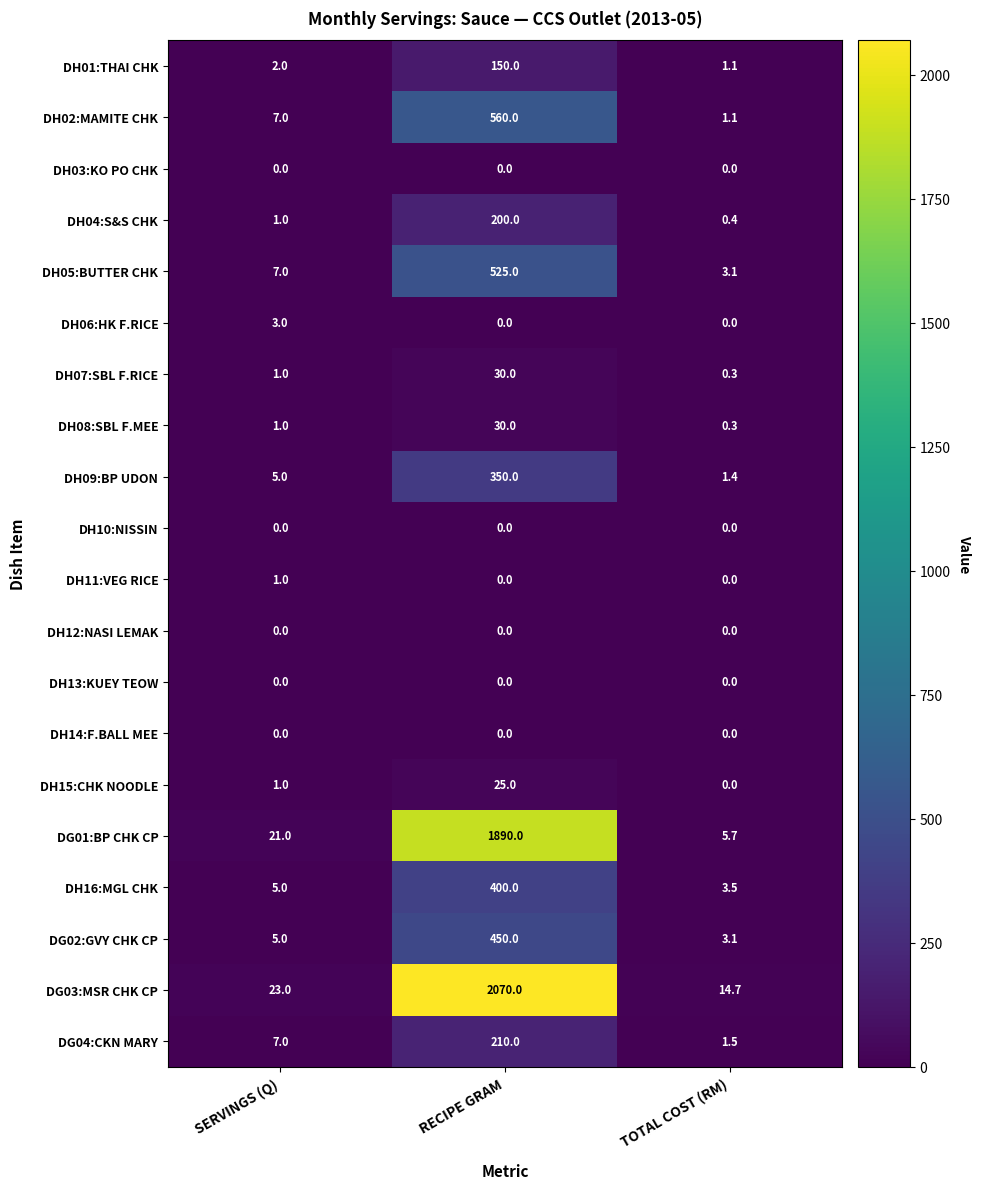

Is it true that DH02:MAMITE CHK equals 7.0 at SERVINGS (Q)?

True